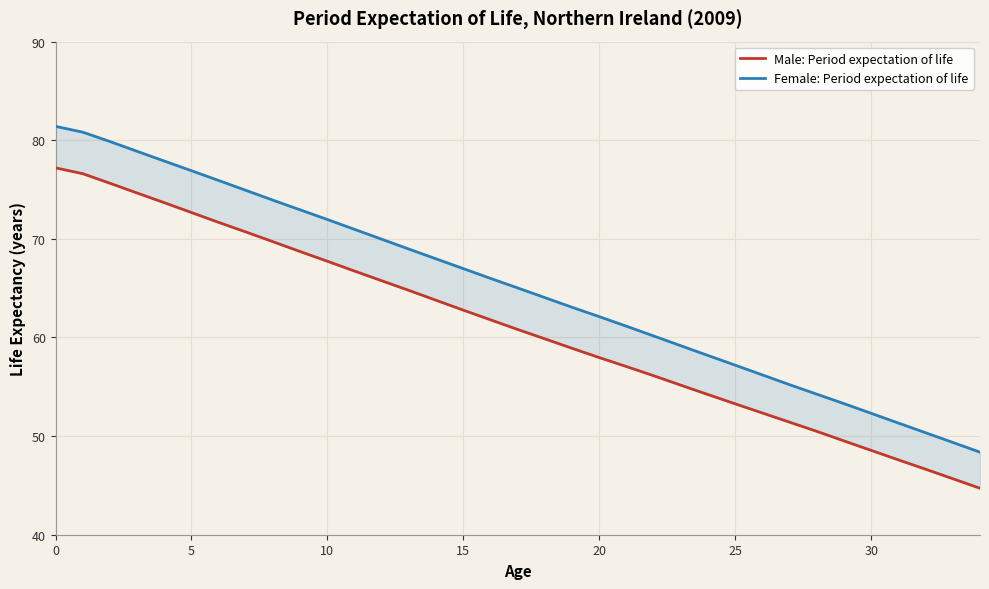

List the series in order of their peak value, highest first.

Female: Period expectation of life, Male: Period expectation of life